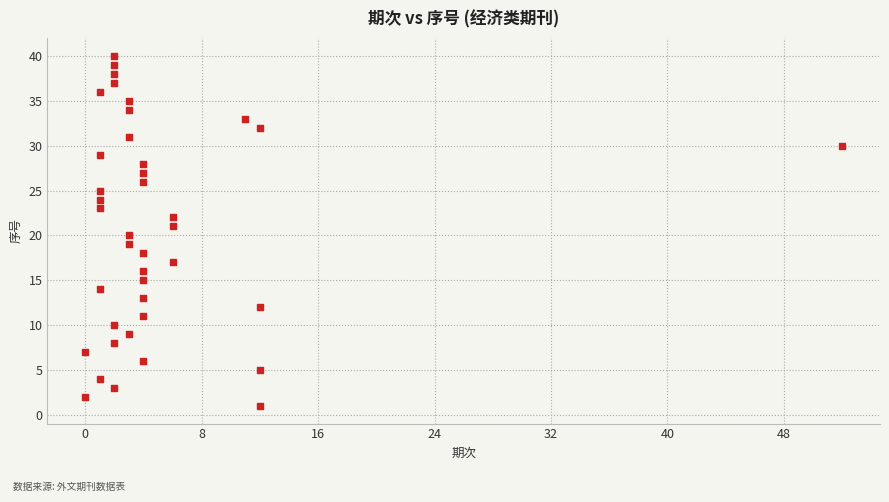

What is the range of X values (max minus min)?

52